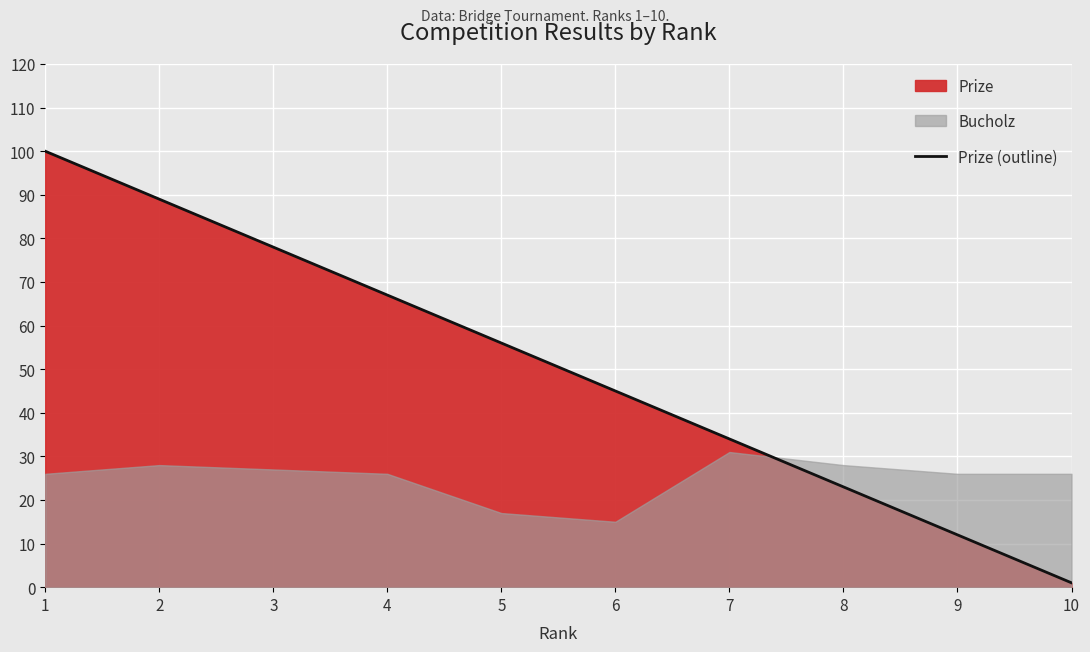

How many values are below 56?

5